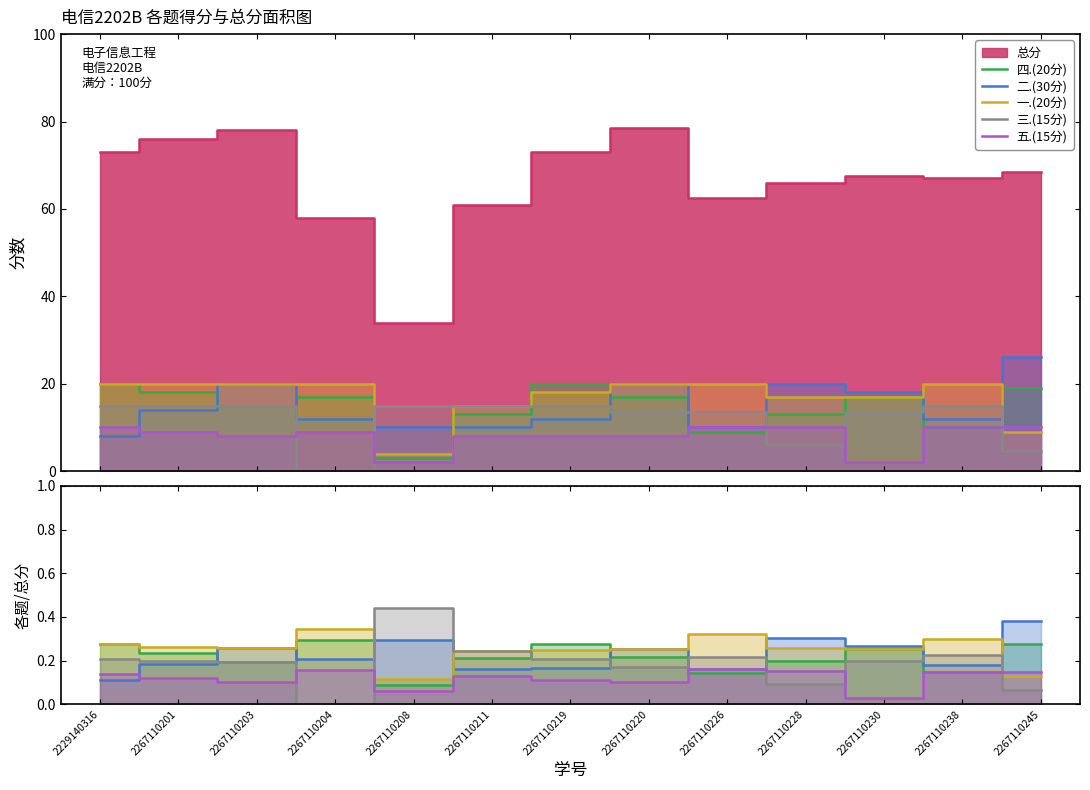

How many lines are shown in the chart?

5